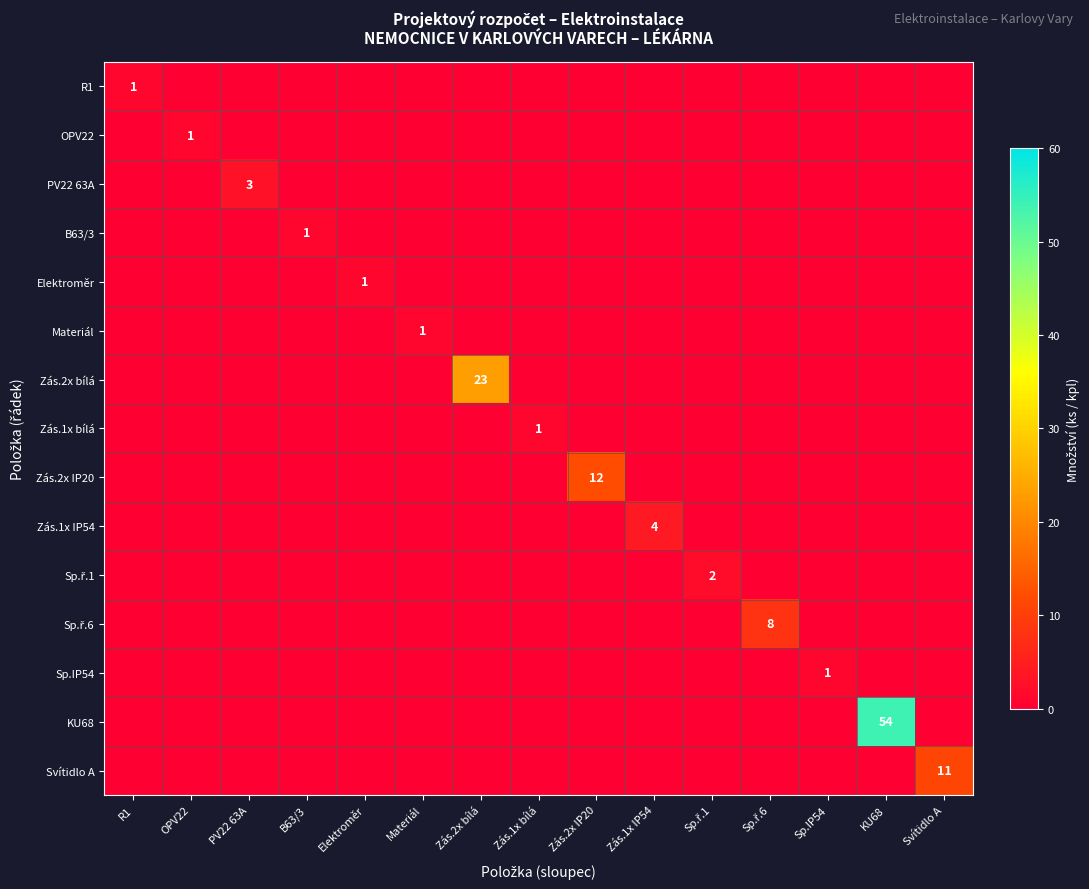

What is the sum of the R1 values at R1 and Zás.2x IP20?

1